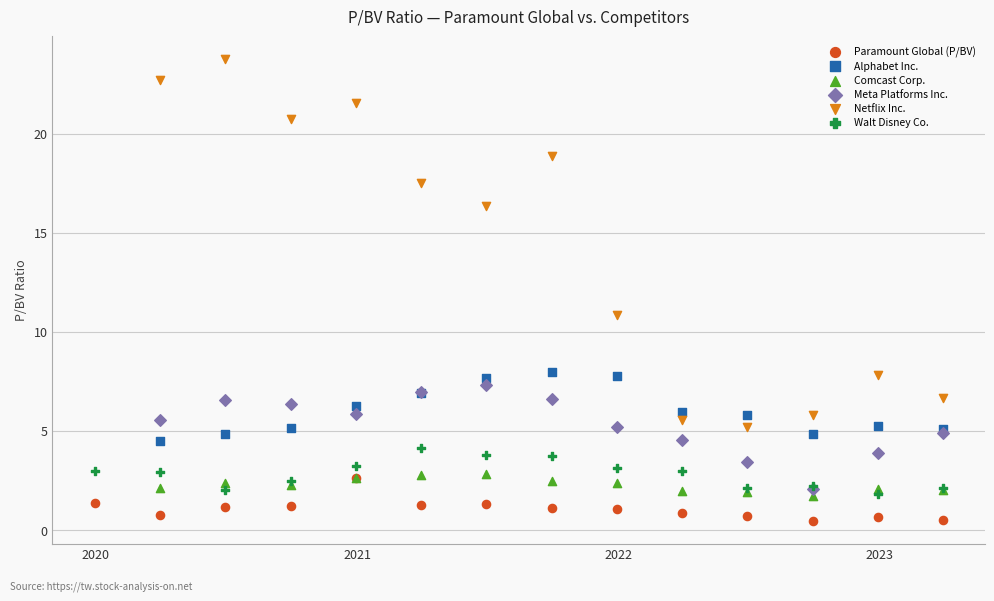

Which series has the largest Y range (max minus min)?

Netflix Inc.